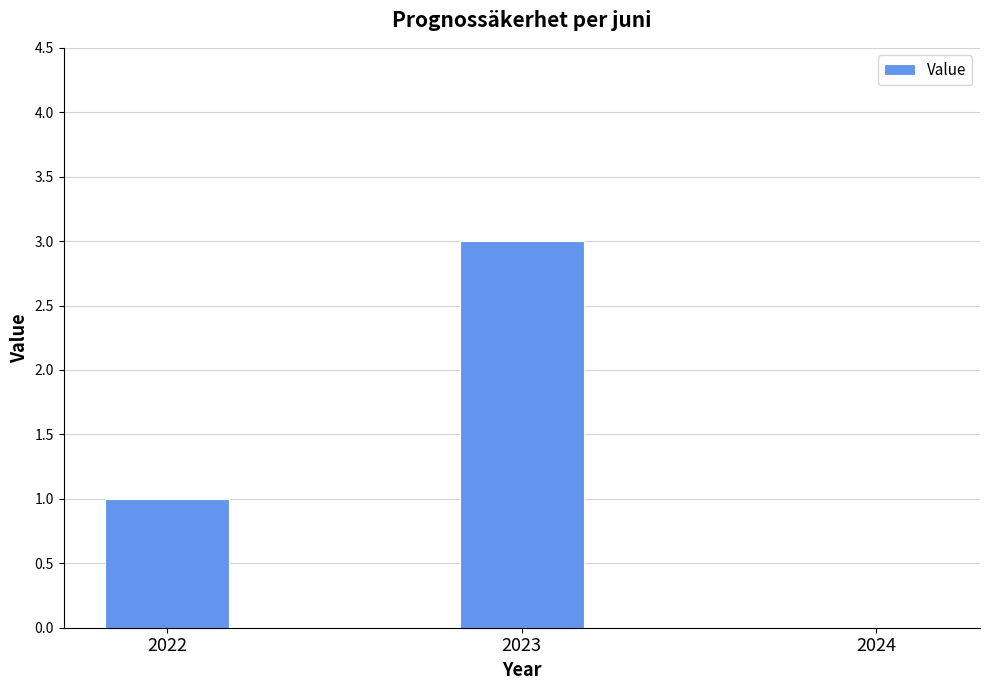

Reading left to right, what are all the values shown in this chart?

2022=1	2023=3	2024=0